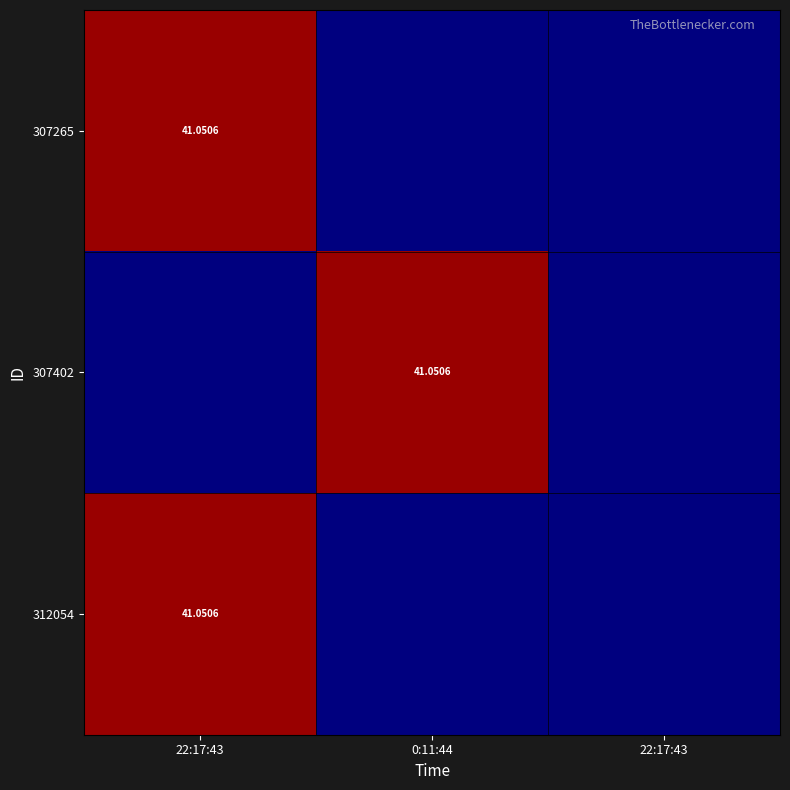

The 312054 series shows 0.0 at 22:17:43. True or false?

True